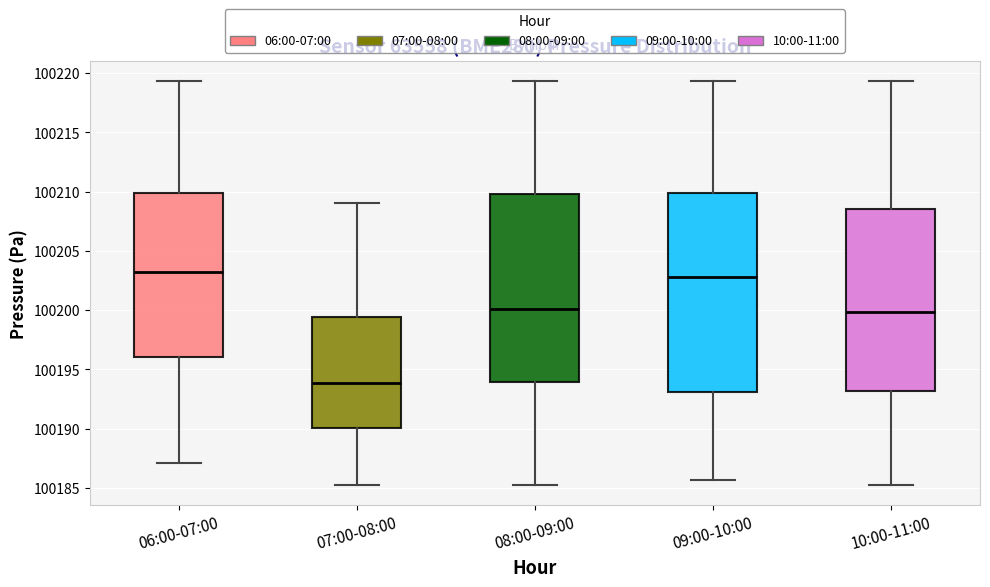

Reading left to right, read every box against the y-axis: the position of its median line, the range the box covers, and the ends of its whiskers. The values are not printed on the chart, so give them approximately, as read against the axis.

06:00-07:00: median 100203.0, box 100196.0 to 100210.0, whiskers 100187.0 to 100219.5
07:00-08:00: median 100194.0, box 100190.0 to 100199.5, whiskers 100185.5 to 100209.0
08:00-09:00: median 100200.0, box 100194.0 to 100210.0, whiskers 100185.5 to 100219.5
09:00-10:00: median 100203.0, box 100193.0 to 100210.0, whiskers 100185.5 to 100219.5
10:00-11:00: median 100200.0, box 100193.0 to 100208.5, whiskers 100185.5 to 100219.5